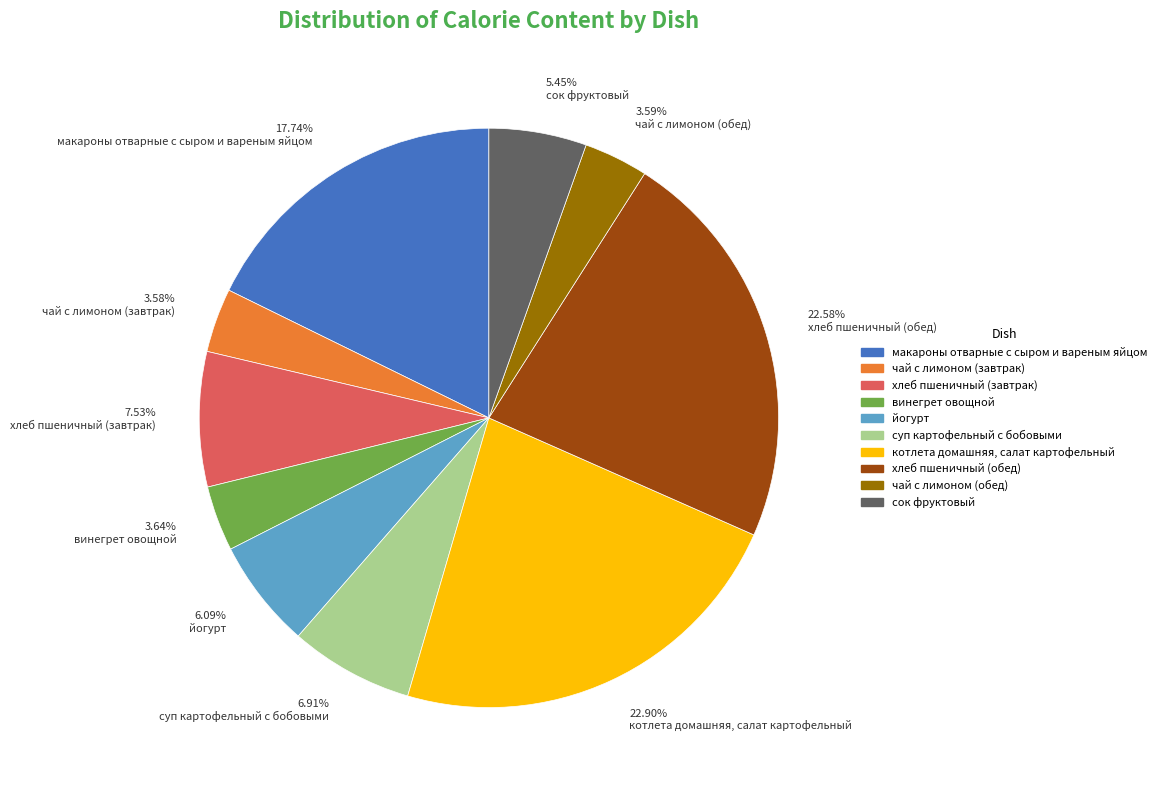

To the nearest percent, what is the difference between the largest and smallest slice percentages?

19%